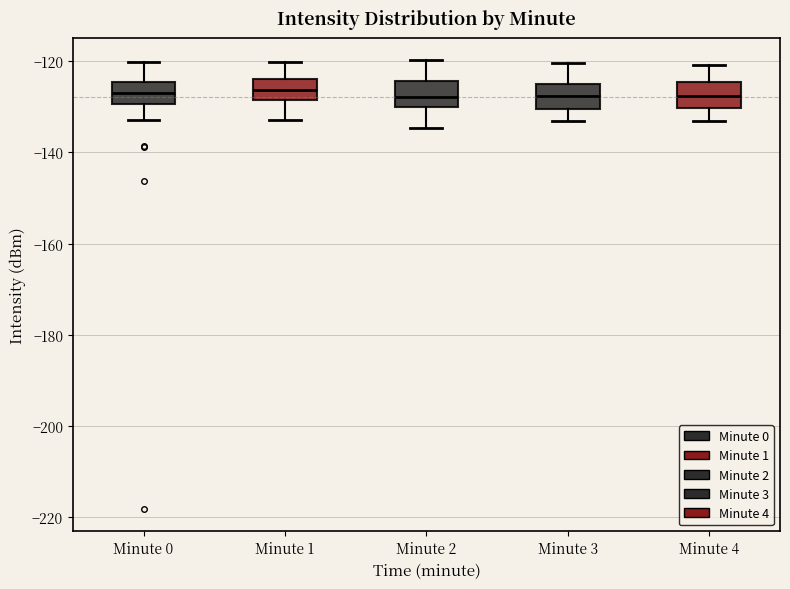

Where is the lower edge of the box for Minute 3 on the y-axis? The values are not printed on the chart, so give them approximately, as read against the axis.

-130